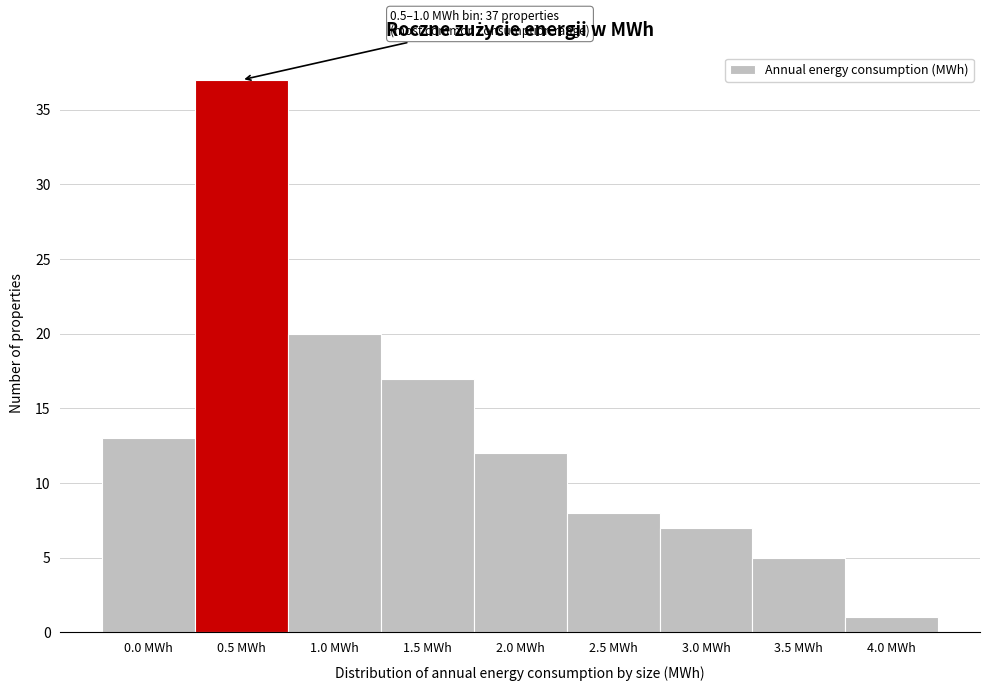

Reading left to right, list all the values displayed in this chart.

0.0 MWh=13	0.5 MWh=37	1.0 MWh=20	1.5 MWh=17	2.0 MWh=12	2.5 MWh=8	3.0 MWh=7	3.5 MWh=5	4.0 MWh=1